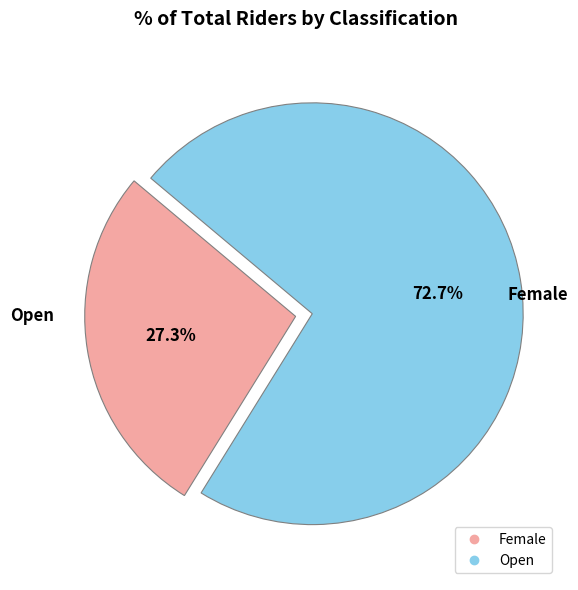

How many segments does this pie chart have?

2